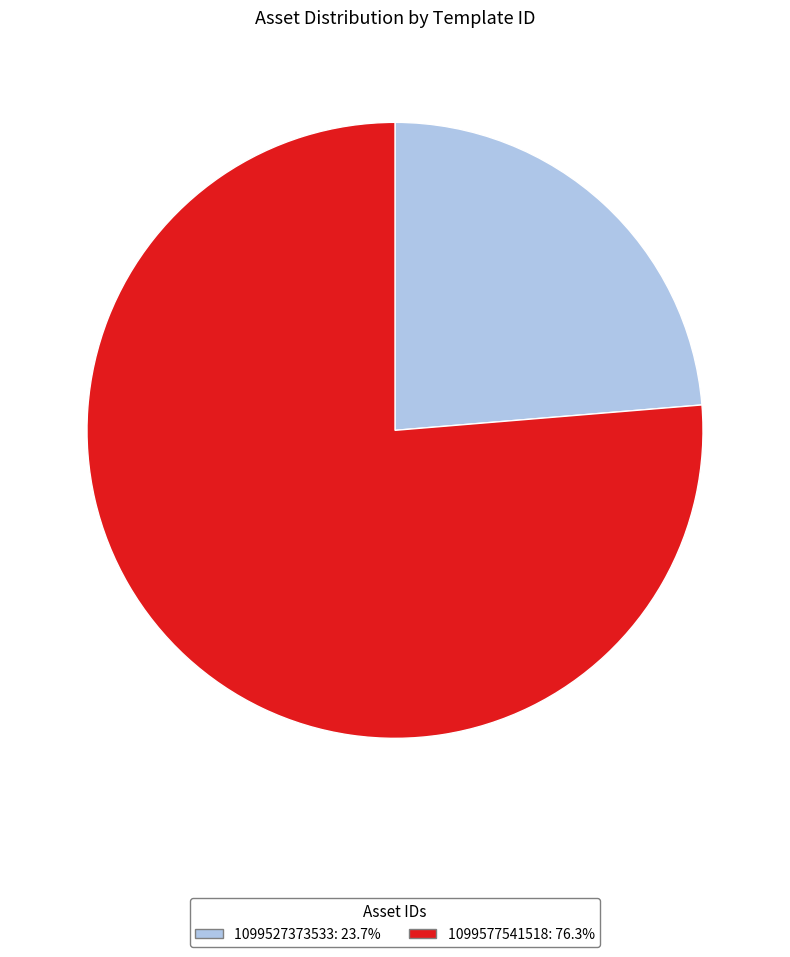

Rank the categories by value from lowest to highest.

1099527373533, 1099577541518